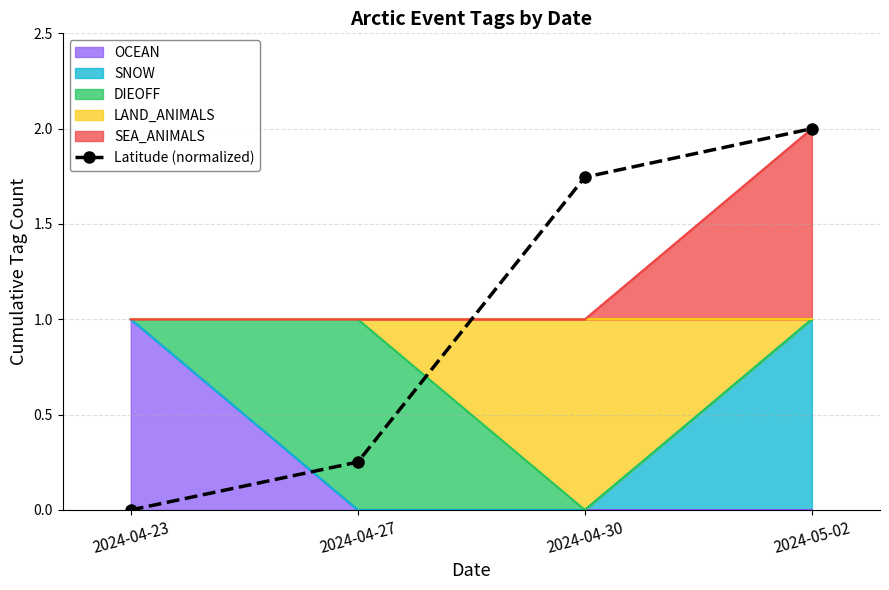

Rank the categories by value from highest to lowest.

2024-05-02, 2024-04-30, 2024-04-27, 2024-04-23